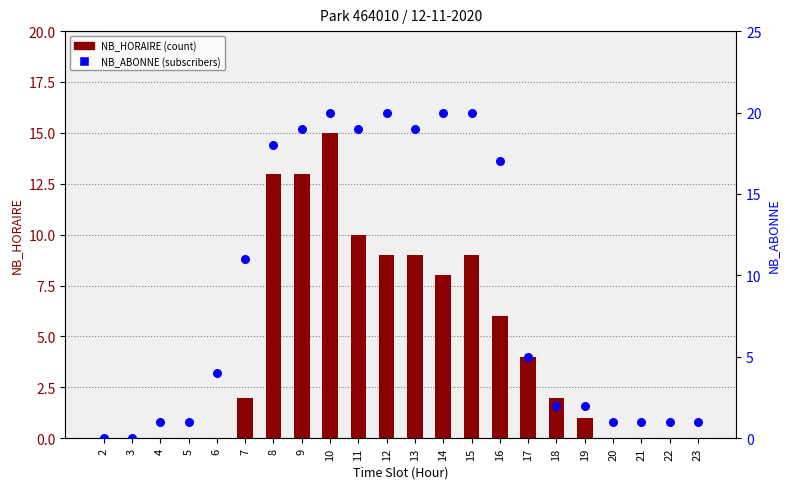

Which series has the largest Y range (max minus min)?

NB_ABONNE